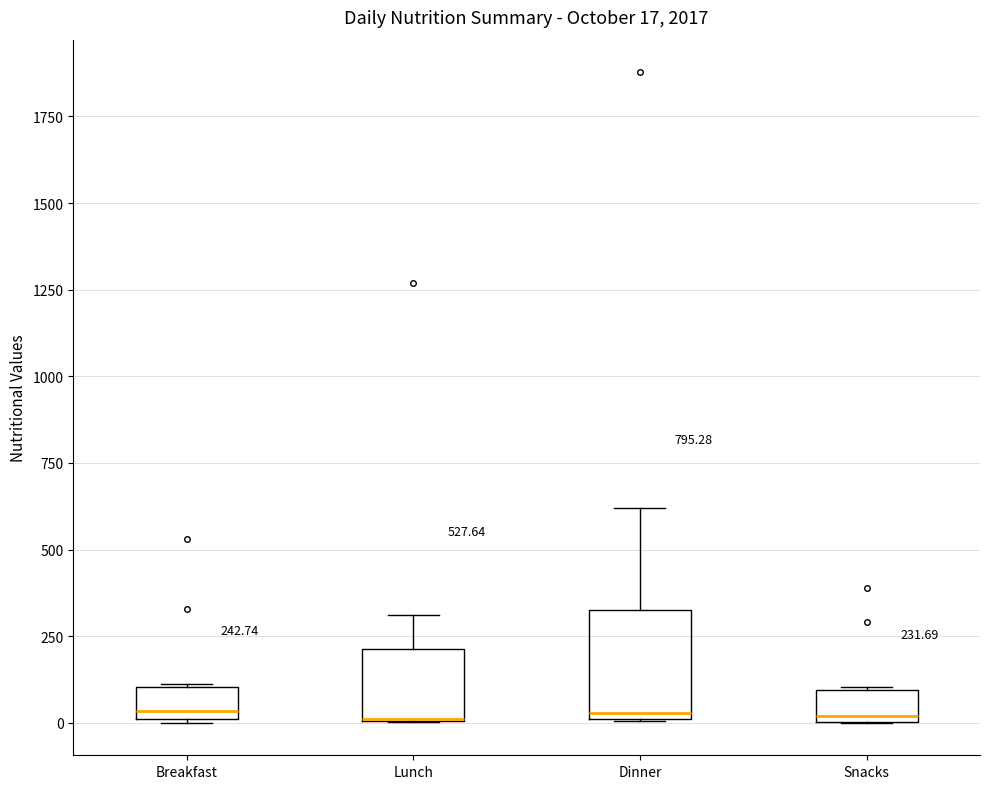

Which box is the tallest, from its lower edge to its upper edge?

Dinner